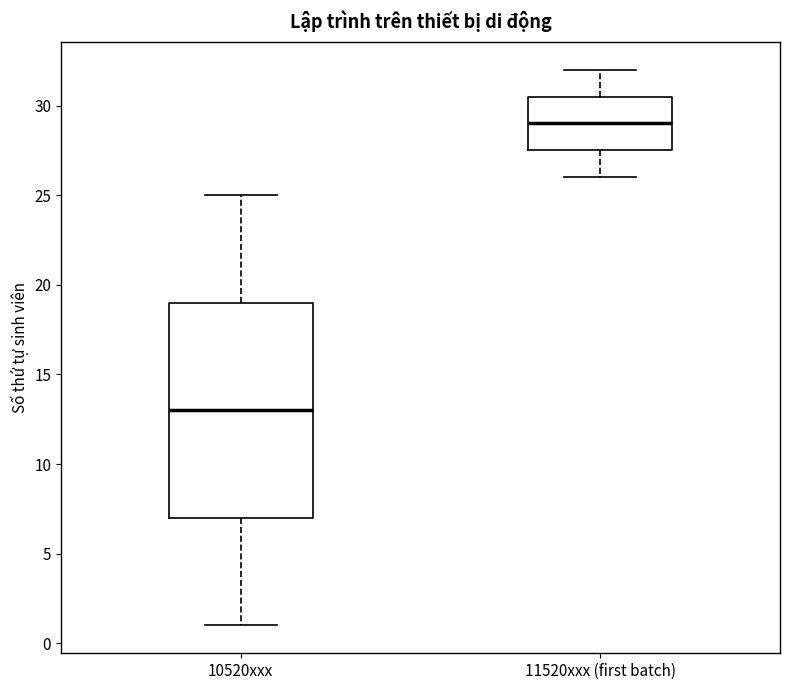

Where is the upper edge of the box for 11520xxx (first batch) on the y-axis? The values are not printed on the chart, so give them approximately, as read against the axis.

30.5